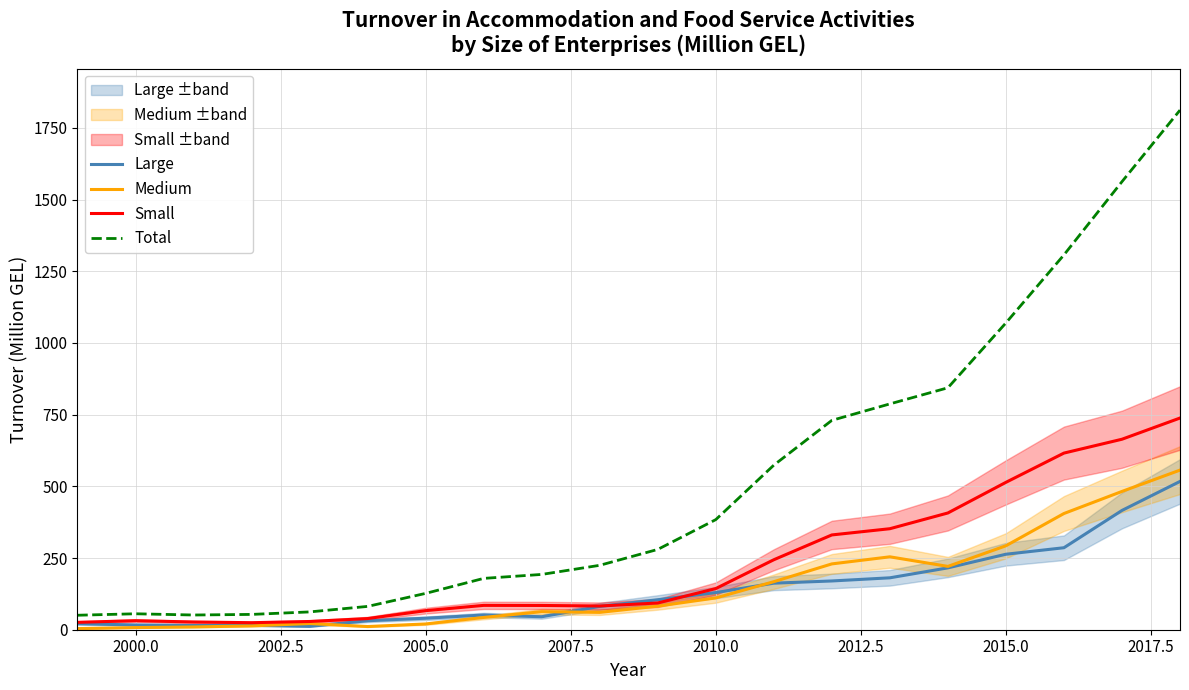

What is the highest value of the Large series?

517.1